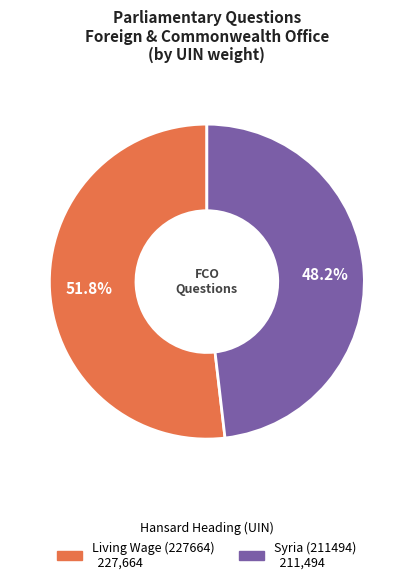

To the nearest percent, what is the difference between the largest and smallest slice percentages?

4%